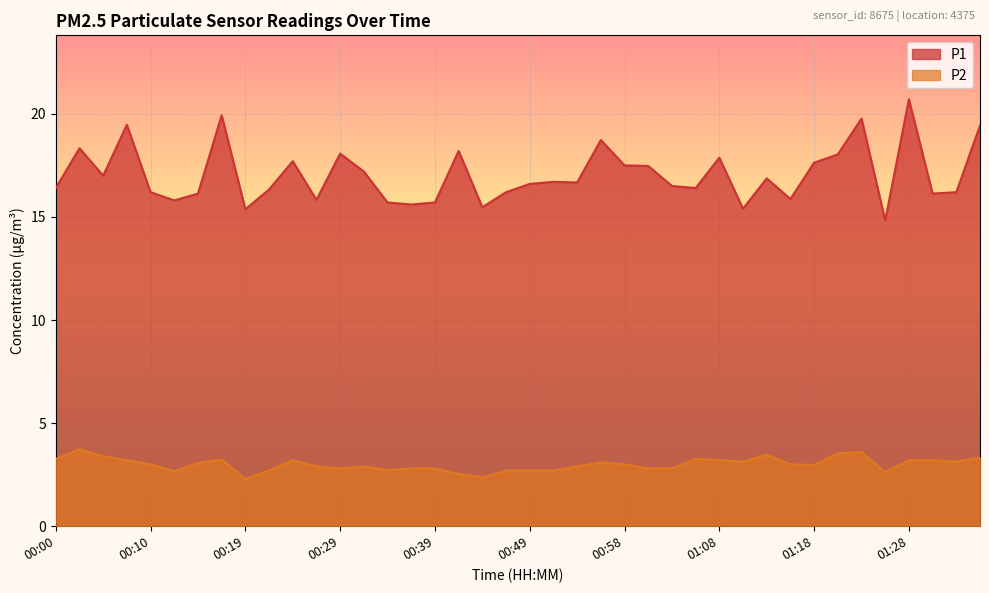

What is the difference between the second highest and second lowest values in the P2 series?

1.2